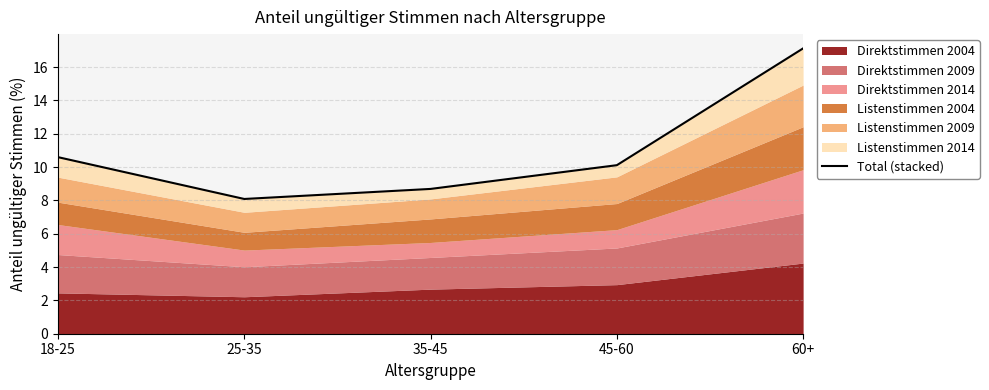

What is the average value?

10.9